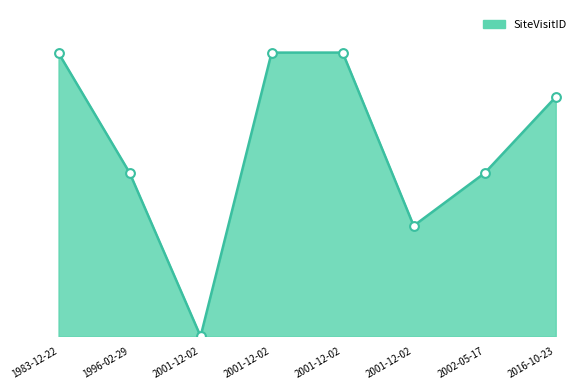

What is the change in value from 2002-05-17 to 2016-10-23?

+26.8